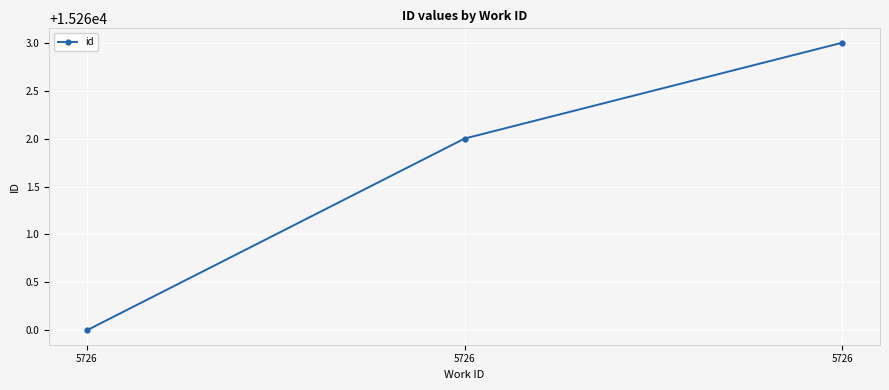

What is the average value?

15262